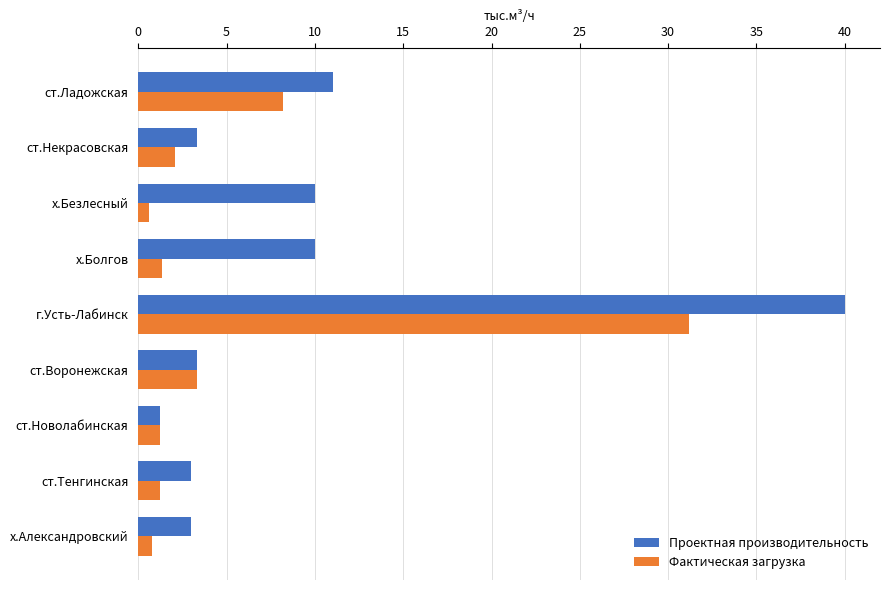

Is it true that Проектная производительность equals 55.4 at г.Усть-Лабинск?

False